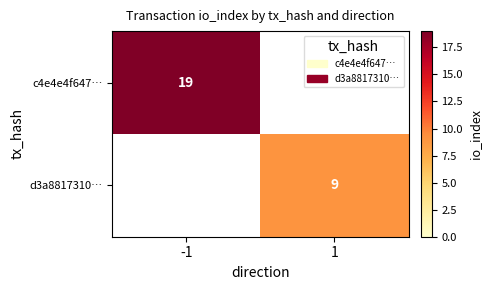

Where is c4e4e4f647… nearest to the value 19?

-1